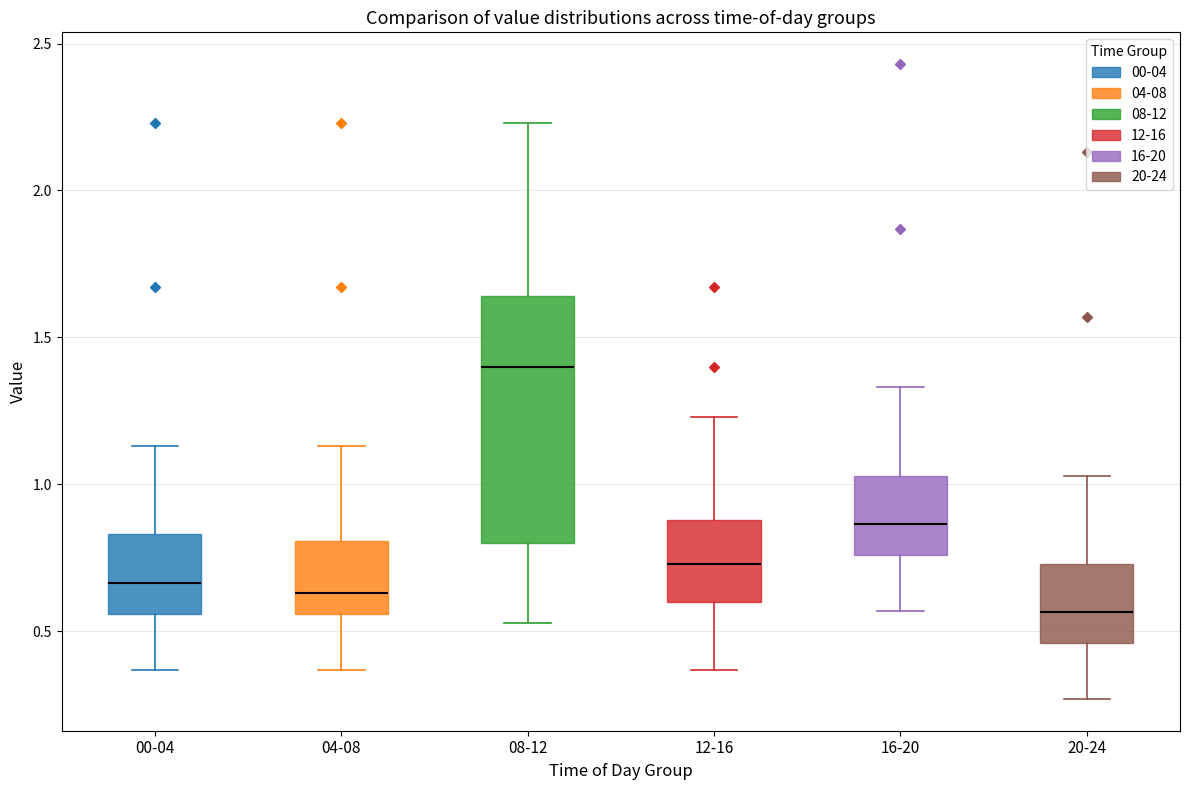

Which box's median line is the highest?

08-12